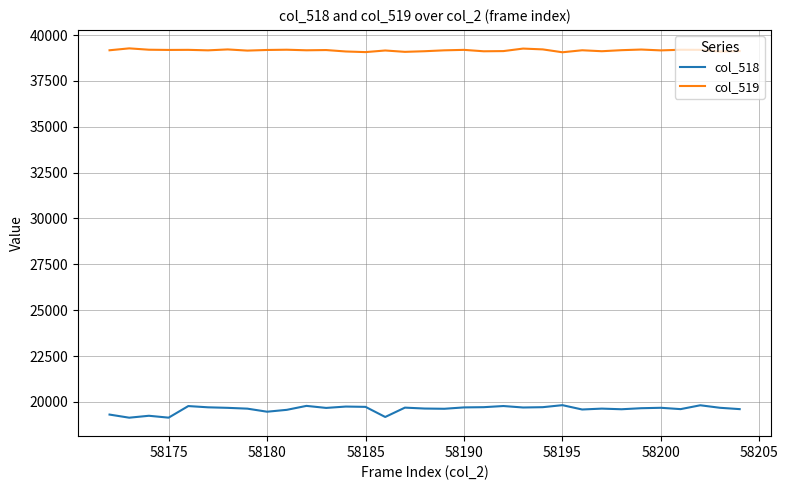

Which series has the widest spread of values?

col_518